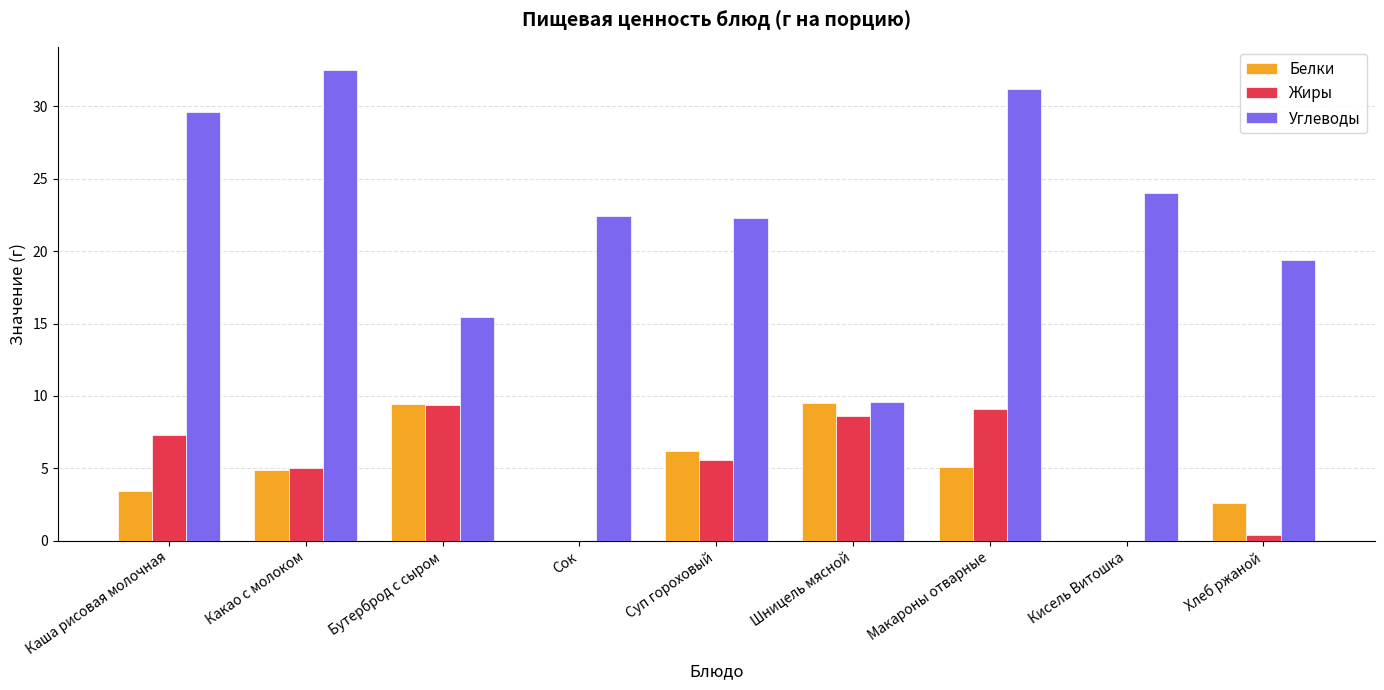

At which category is the sum across all series the highest?

Макароны отварные